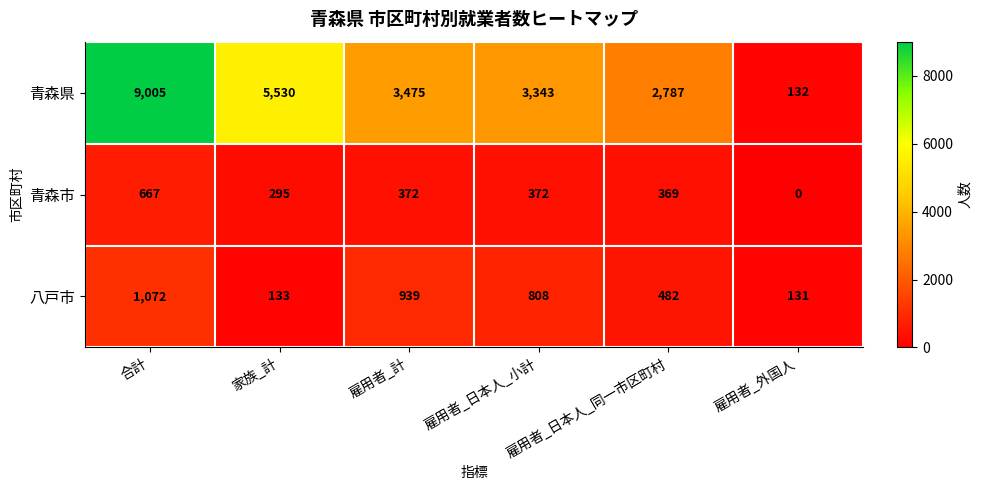

What is the lowest value of the 八戸市 series?

131